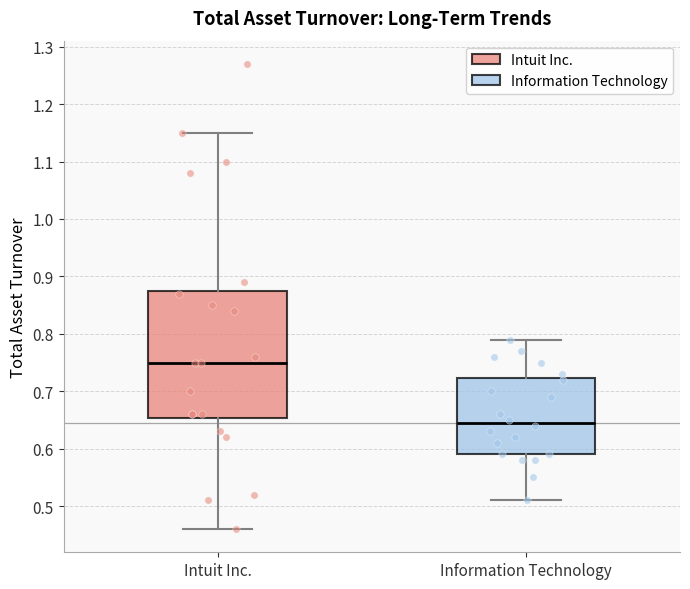

Reading left to right, transcribe this box plot: for each box, give where its median line is, the range the box spans, and where its two whiskers end, as read against the y-axis. The values are not printed on the chart, so give them approximately, as read against the axis.

Intuit Inc.: median 0.75, box 0.65 to 0.88, whiskers 0.46 to 1.15
Information Technology: median 0.65, box 0.59 to 0.72, whiskers 0.51 to 0.79